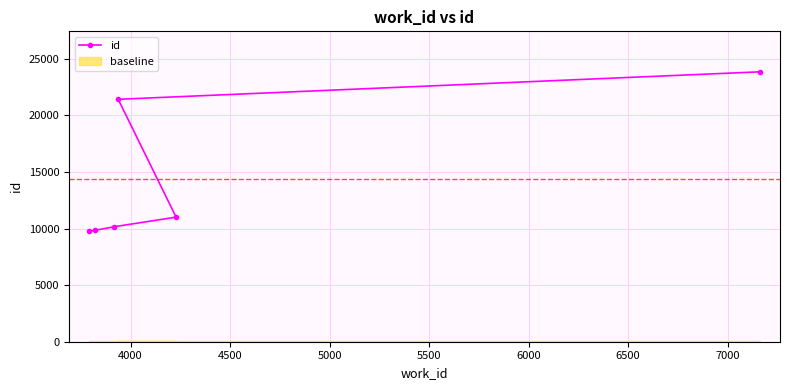

How many data points are above 11013?

2